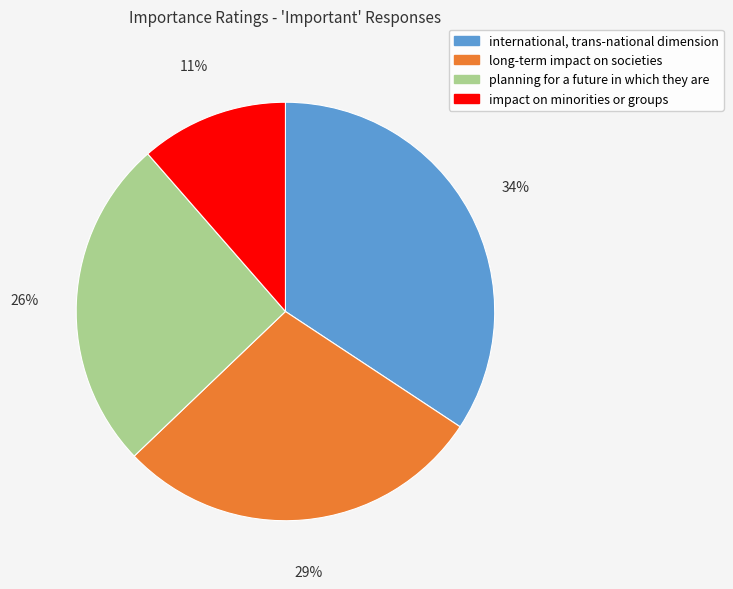

Count the number of slices in the pie.

4